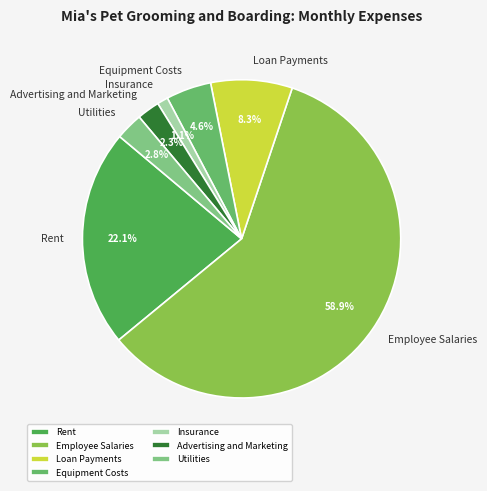

To the nearest percent, what portion does Employee Salaries represent?

59%